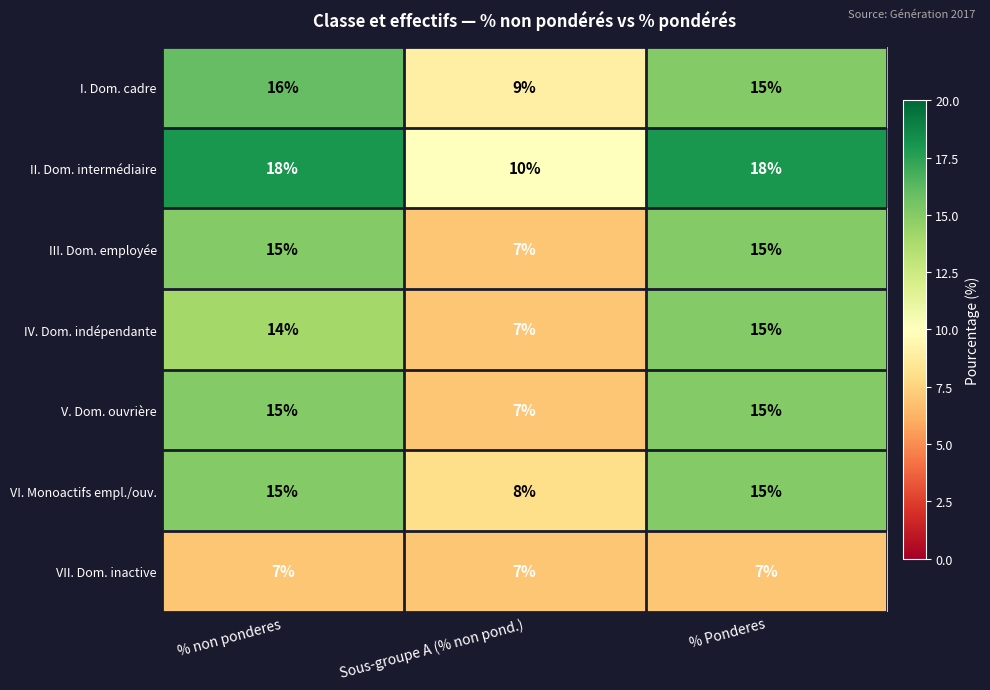

What is the difference between the maximum and minimum values in the III. Dom. employée series?

8